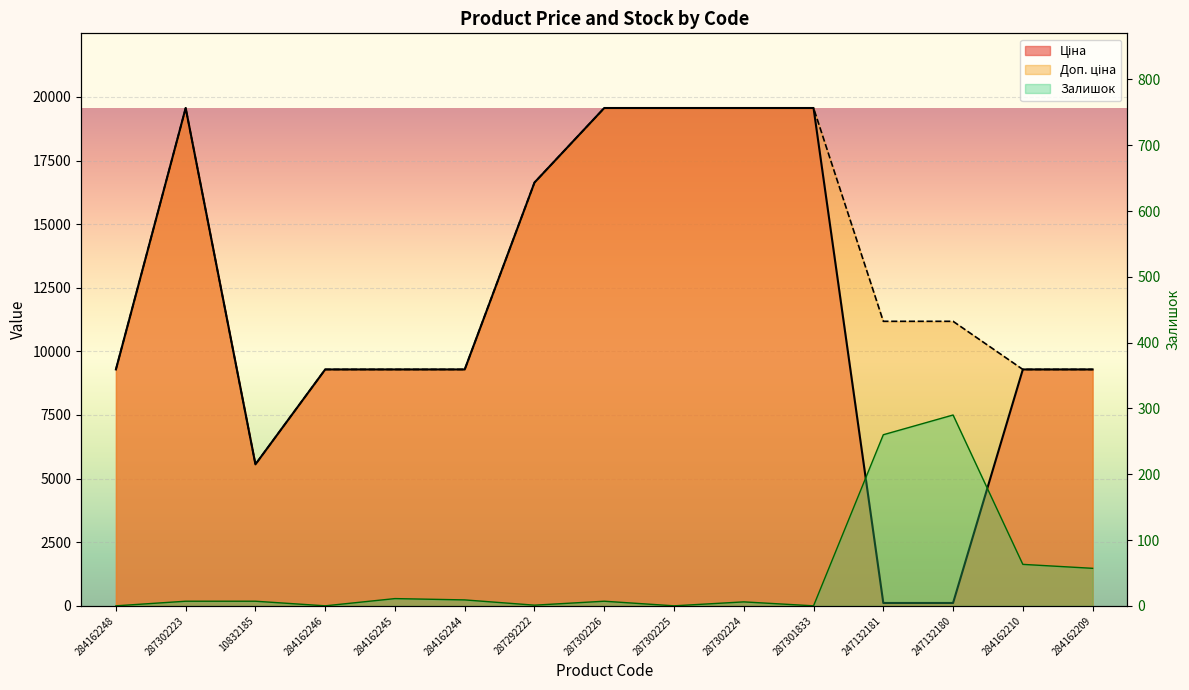

True or false: Ціна and Залишок cross at least once.

True